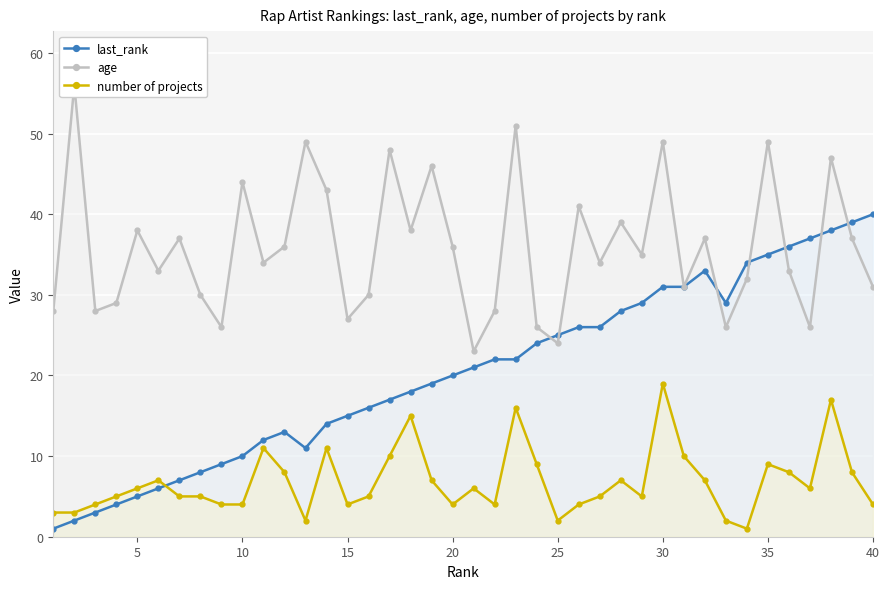

What is the highest value of the number of projects series?

19